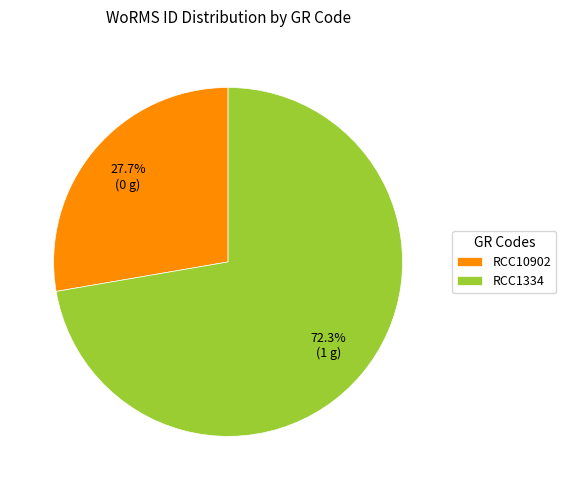

Do RCC1334 and RCC10902 together represent more than half of the pie?

Yes